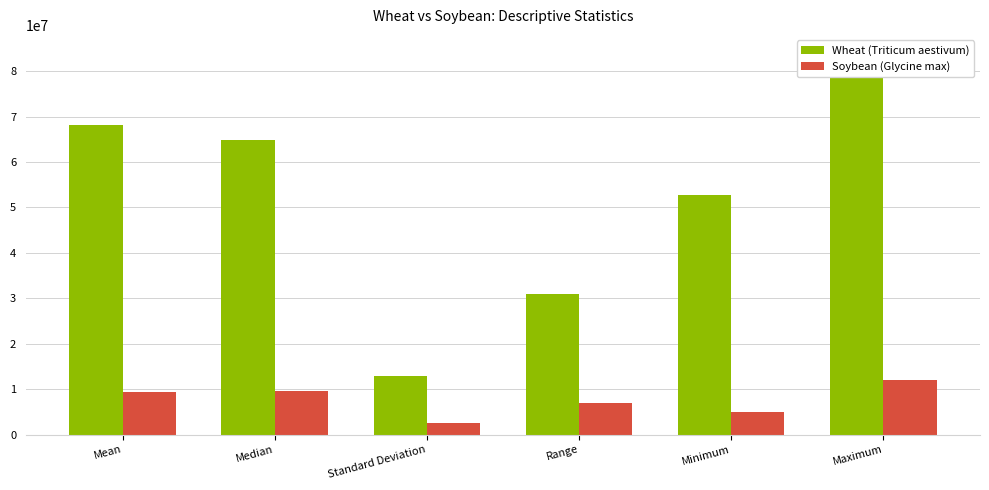

Reading left to right, transcribe all the data shown in this chart.

Wheat (Triticum aestivum): Mean=68079180.0	Median=64815566.7	Standard Deviation=13000178.9	Range=30942700.0	Minimum=52832300.0	Maximum=83775000.0
Soybean (Glycine max): Mean=9347536.7	Median=9664000.0	Standard Deviation=2589523.8	Range=6906850.0	Minimum=5078750.0	Maximum=11985600.0